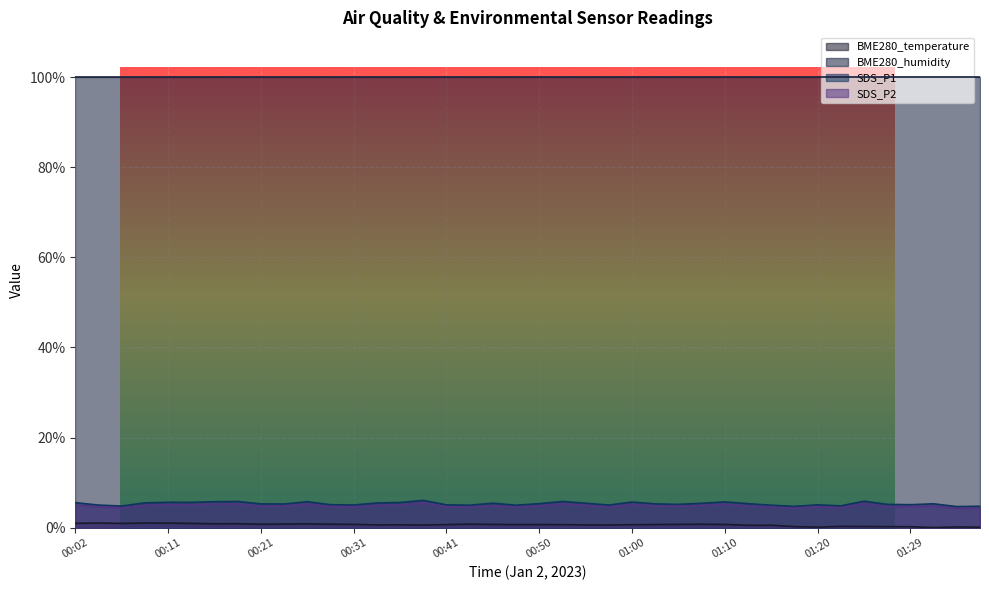

The value of BME280_temperature at 00:04 is 1.0. True or false?

True